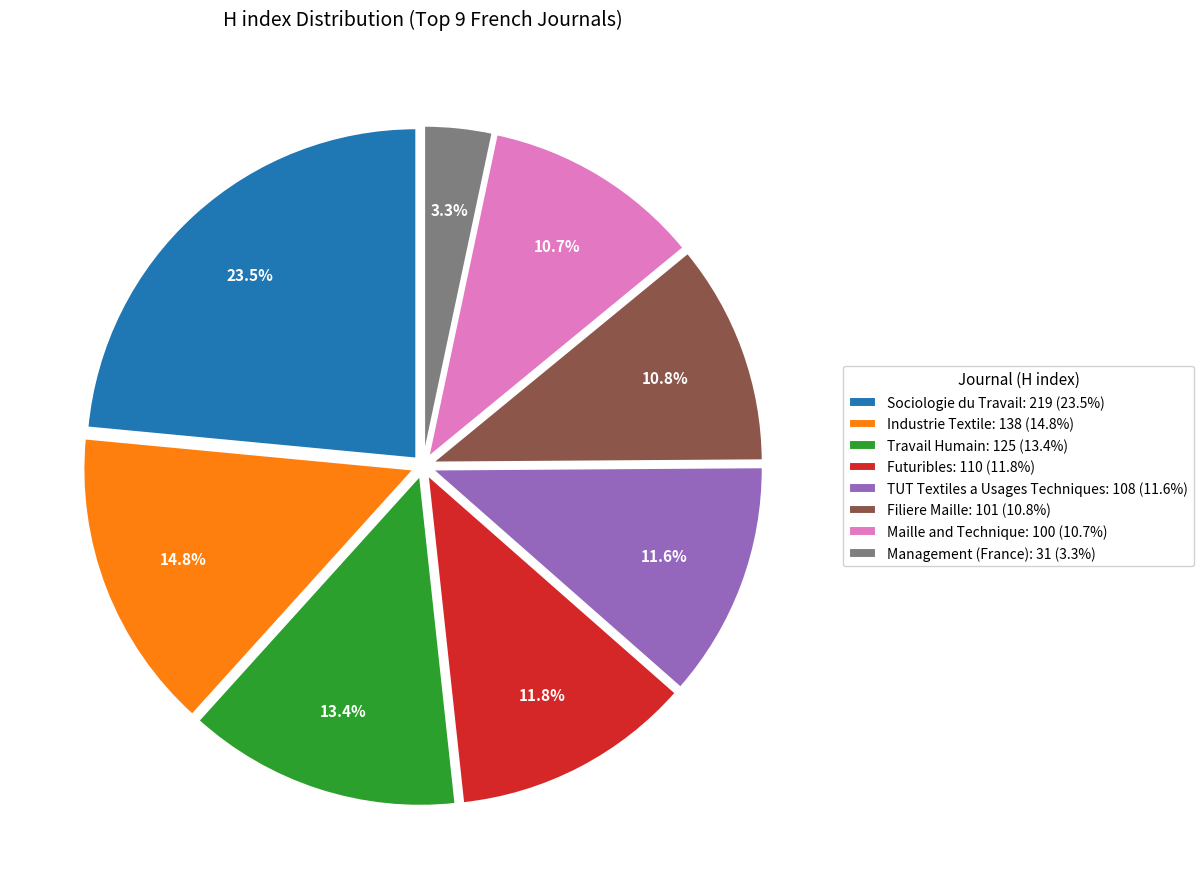

Is the sum of Sociologie du Travail: 219 (23.5%) and Industrie Textile: 138 (14.8%) greater than half?

No